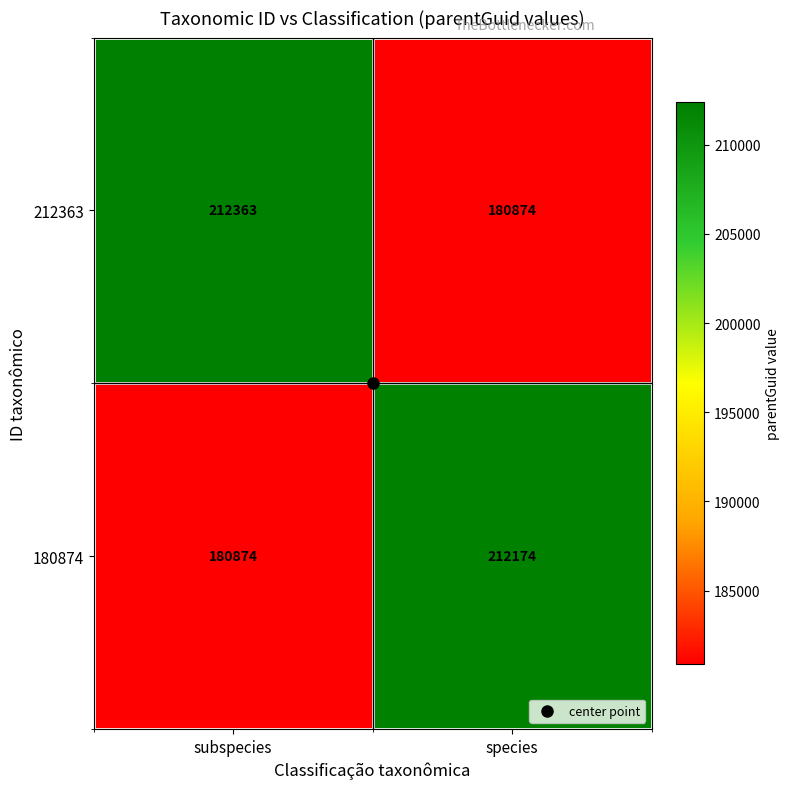

Rank the series by their maximum value, from highest to lowest.

212363, 180874